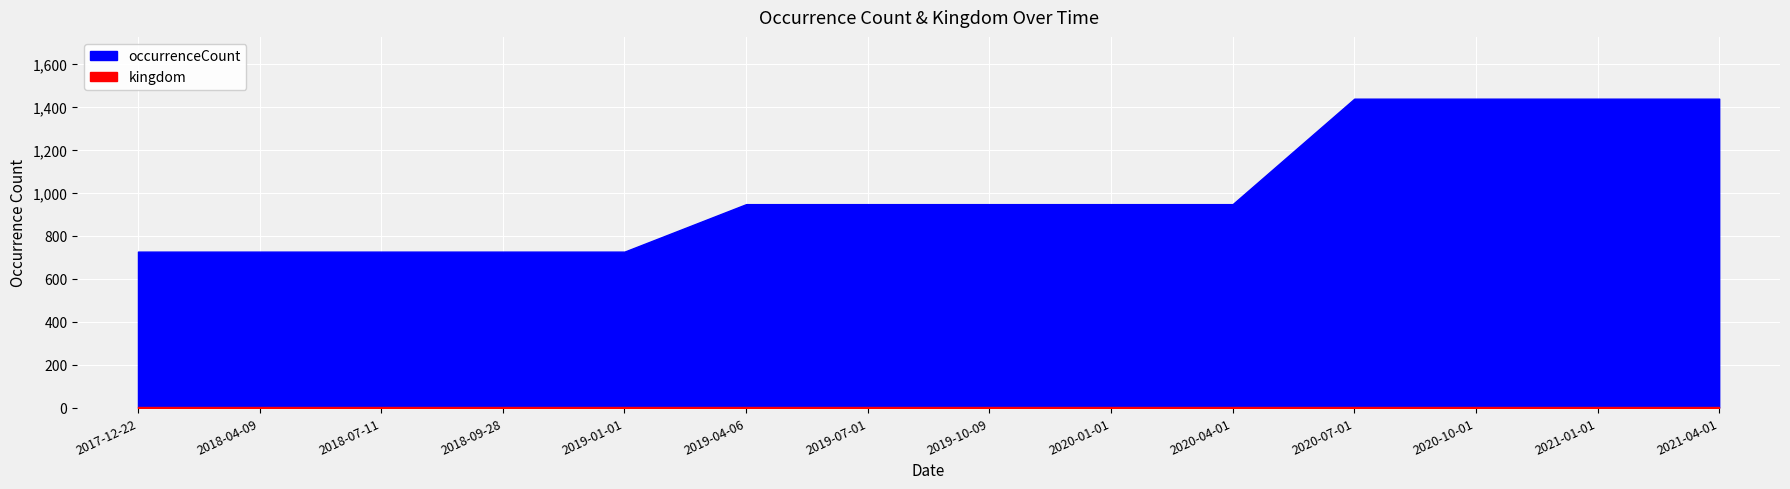

What is the total value across all series at 2020-04-01?

948